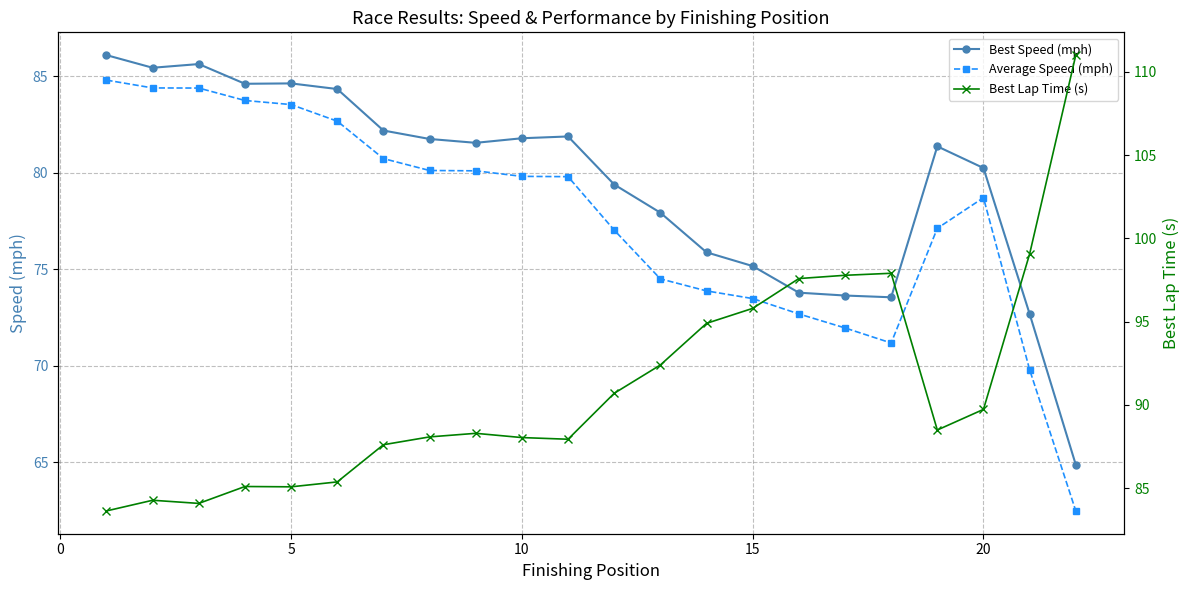

Which series ends up on top after the final intersection of Best Speed (mph) and Best Lap Time (s)?

Best Lap Time (s)